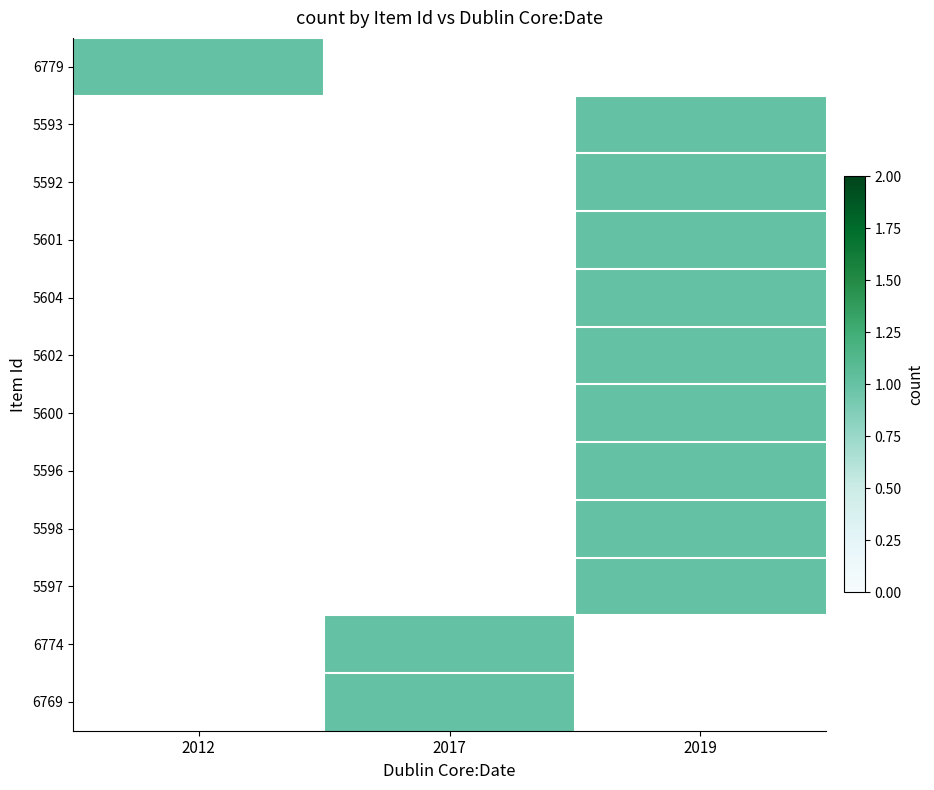

Read the 5604 value at 2019.

1